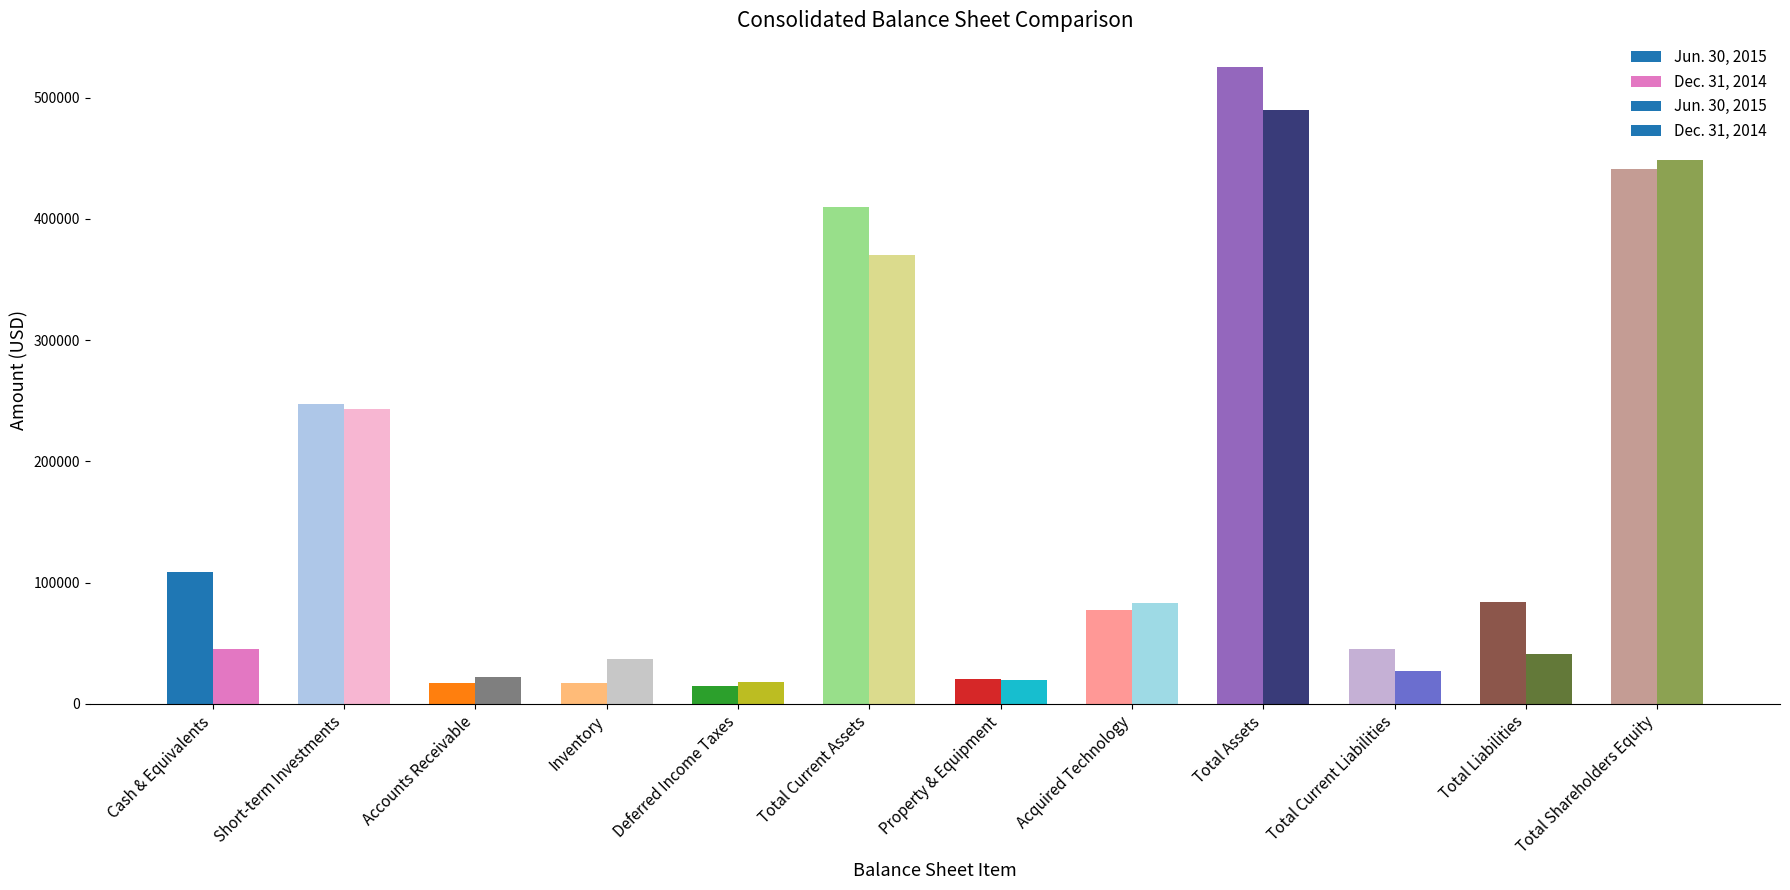

How many bars are there in total?

24